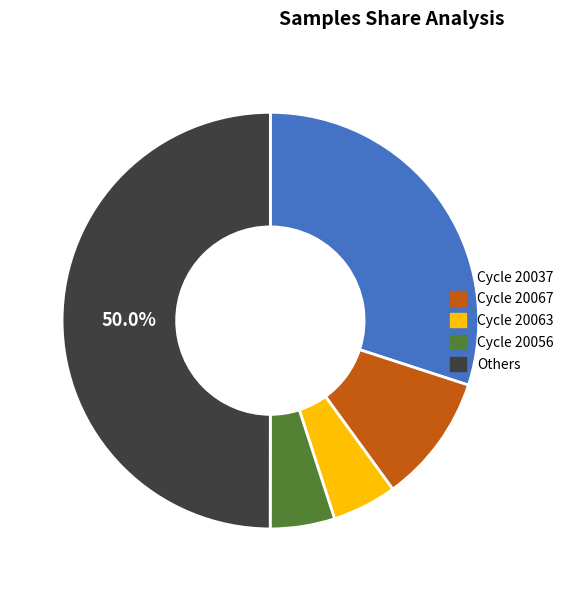

Which category has the biggest portion of the pie?

Others